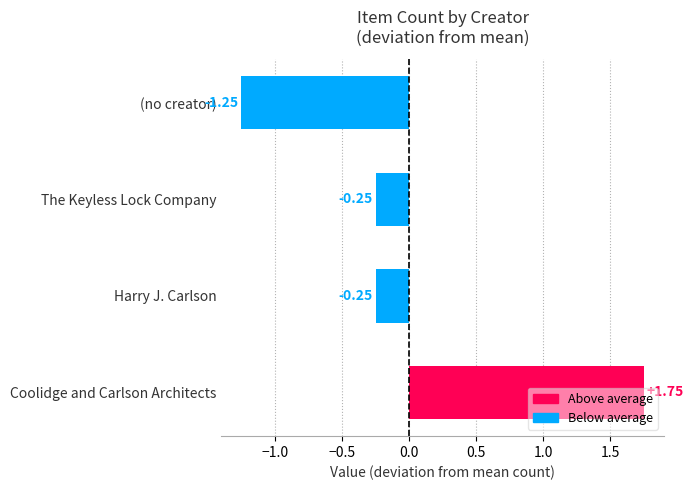

Are the bars grouped side by side (vs. stacked)?

No